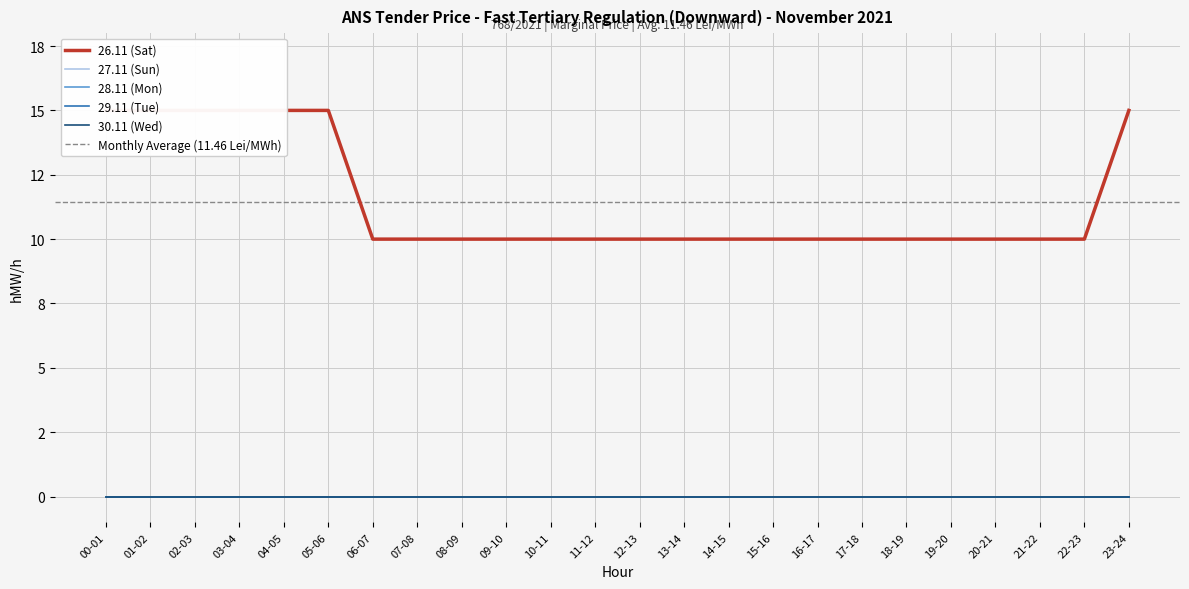

At which category does the chart reach its minimum across all series?

00-01